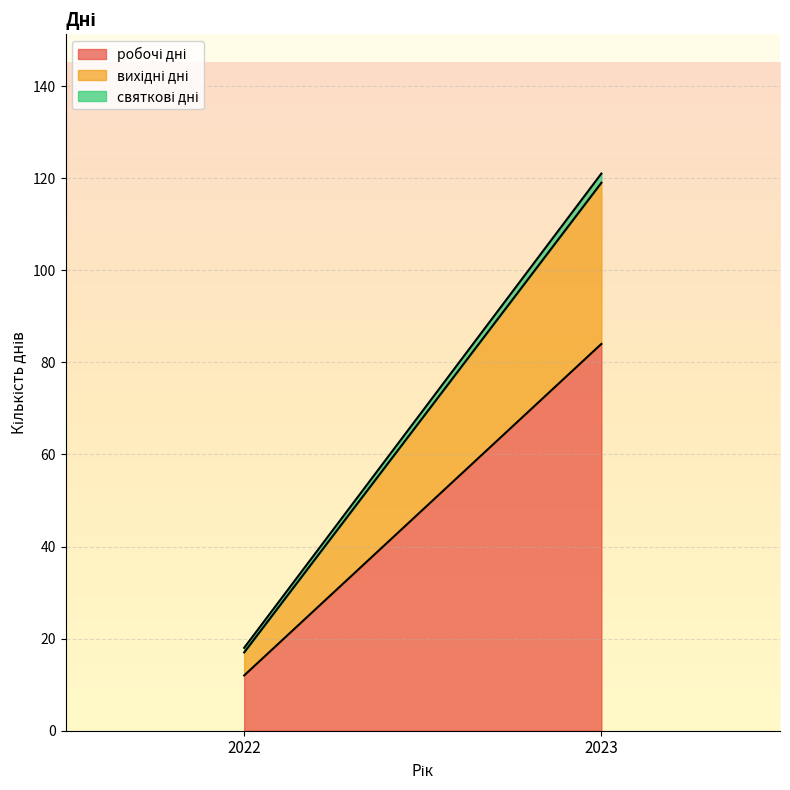

Rank the series by their average value, from highest to lowest.

робочі дні, вихідні дні, святкові дні